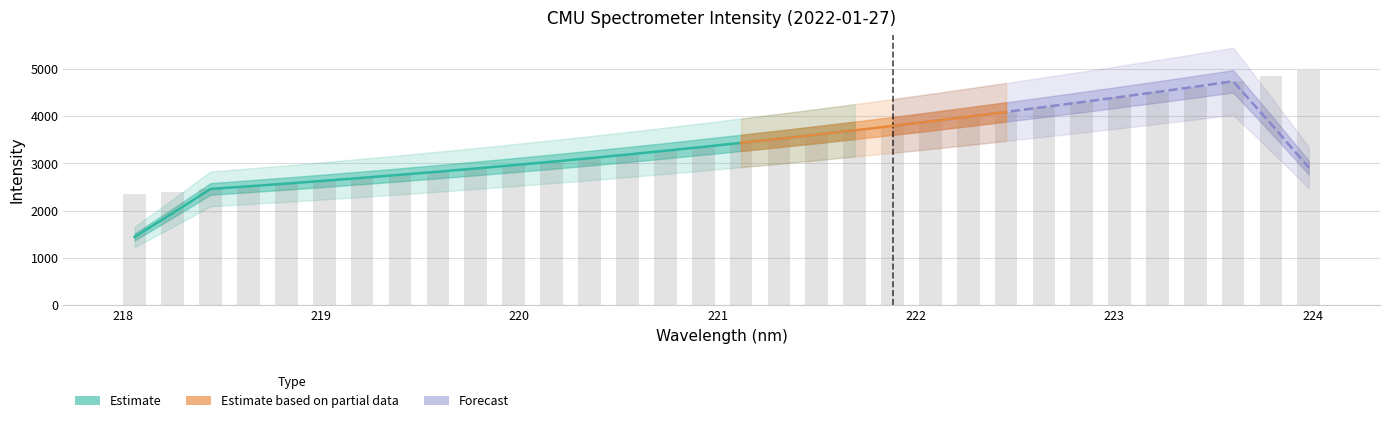

List the labels in order of value, largest first.

223.9802, 223.7895, 223.5987, 223.408, 223.2172, 223.0264, 222.8355, 222.6447, 222.4538, 222.263, 222.0721, 221.8812, 221.6902, 221.4993, 221.3083, 221.1174, 220.9264, 220.7354, 220.5444, 220.3533, 220.1623, 219.9712, 219.7801, 219.589, 219.3979, 219.2067, 219.0156, 218.8244, 218.6332, 218.442, 218.2508, 218.0596